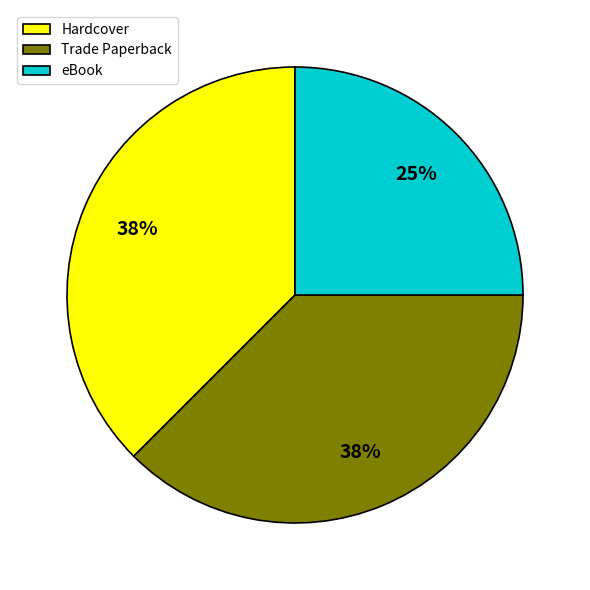

Do eBook and Trade Paperback together represent more than half of the pie?

Yes